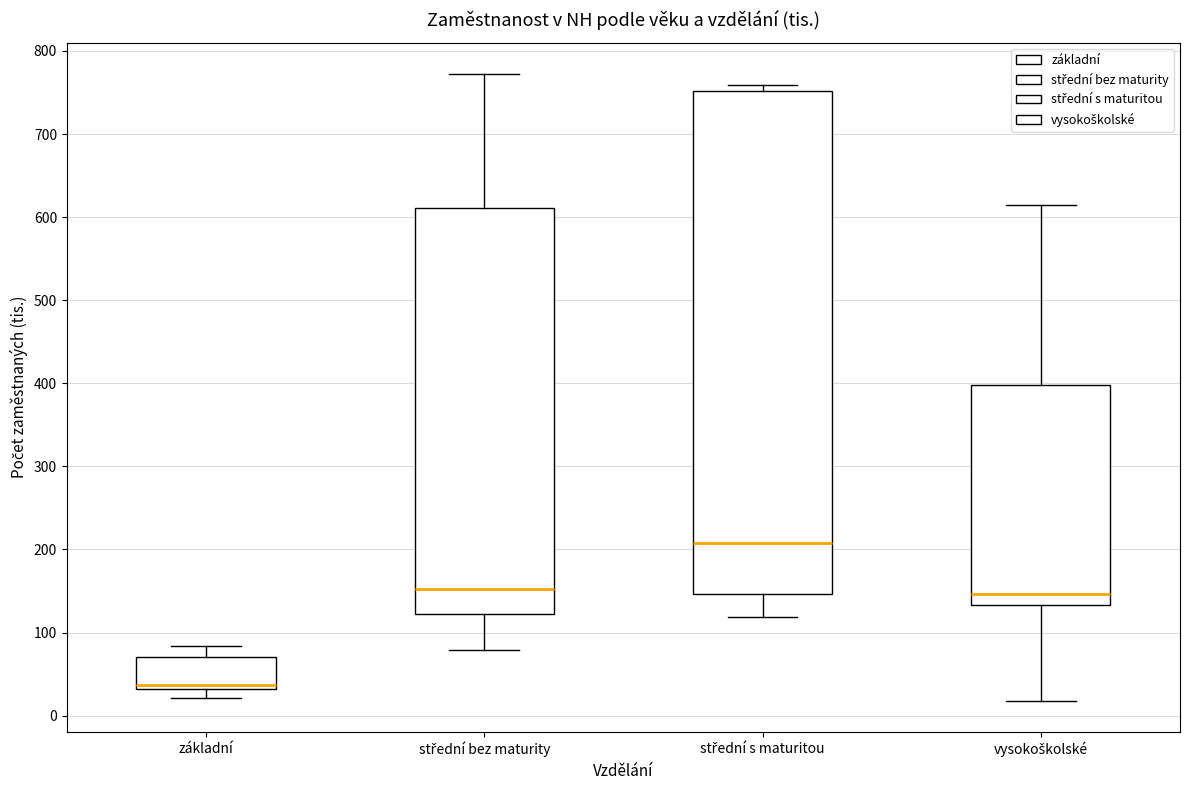

Comparing the boxes themselves (not the whiskers), which one is the tallest?

střední s maturitou